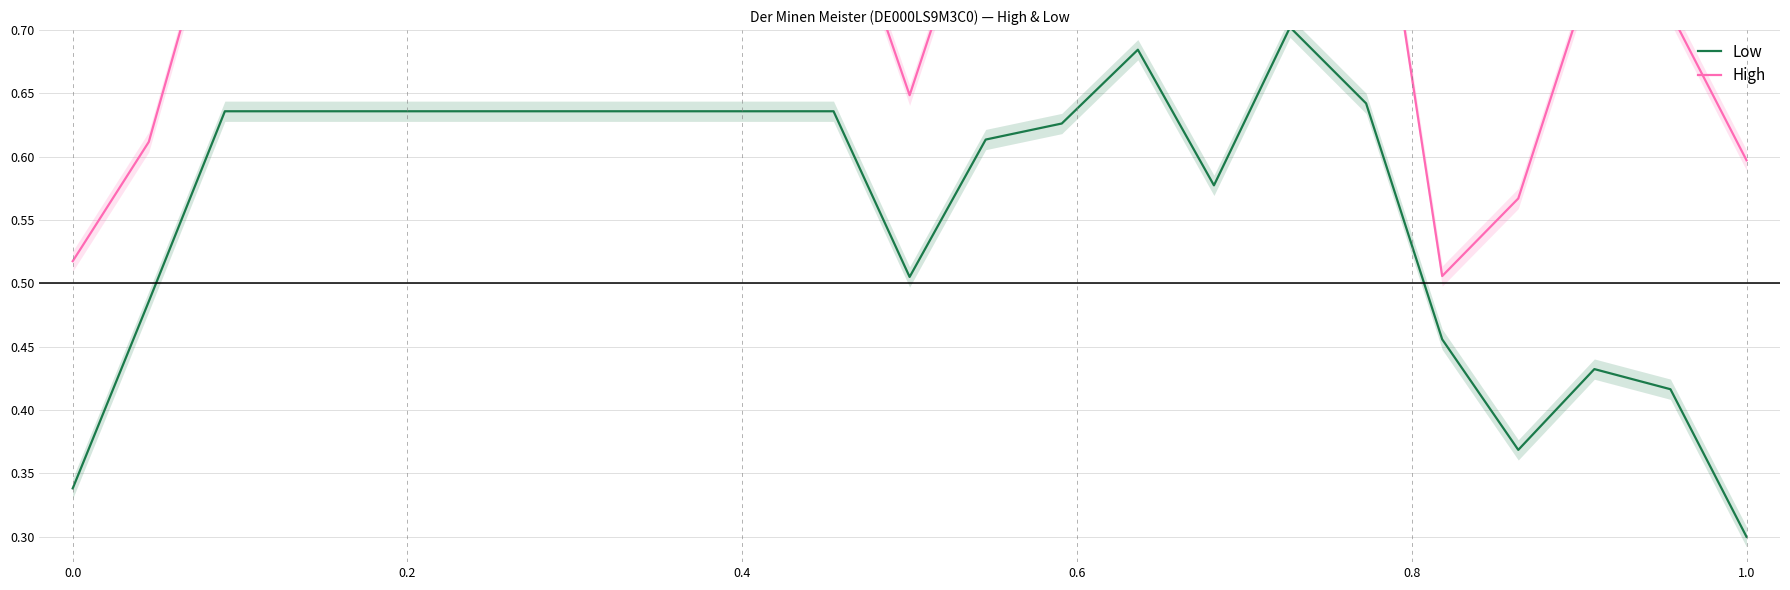

Which category has the lowest value in the Low series?

1.0